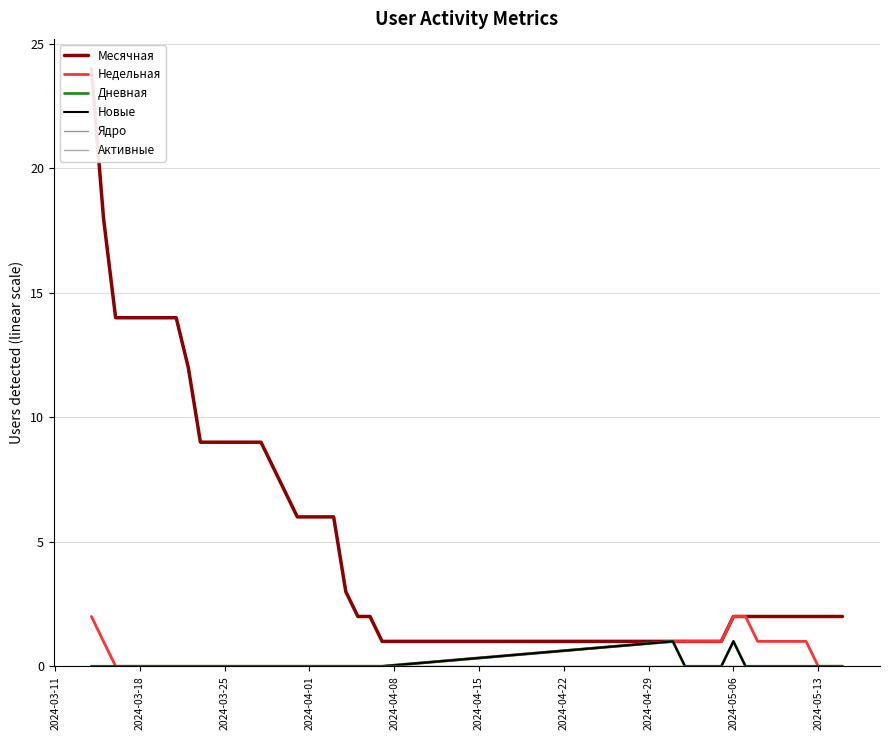

How many distinct data groups are displayed?

6